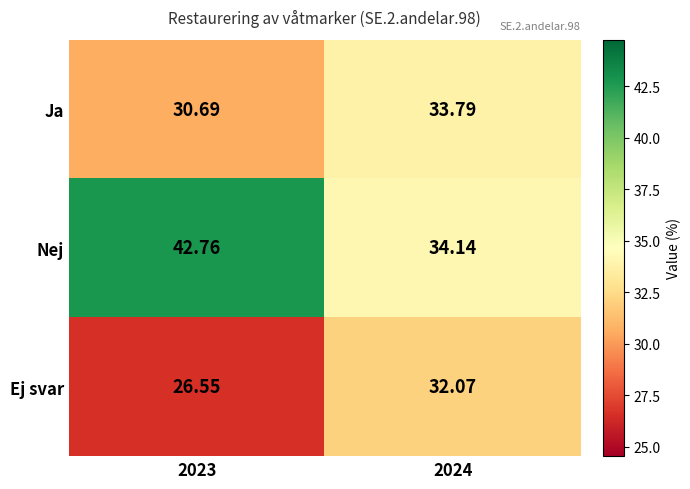

Which series changed the most between 2023 and 2024?

Nej